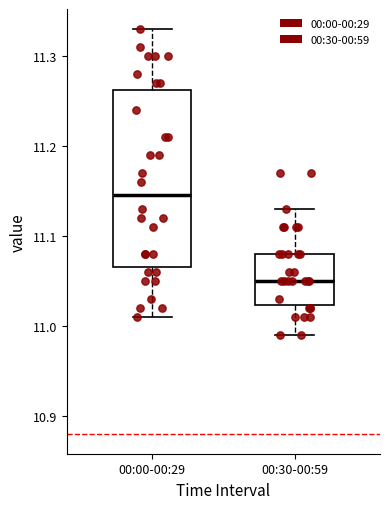

Reading left to right, read every box against the y-axis: the position of its median line, the range the box covers, and the ends of its whiskers. The values are not printed on the chart, so give them approximately, as read against the axis.

00:00-00:29: median 11.15, box 11.07 to 11.26, whiskers 11.01 to 11.33
00:30-00:59: median 11.05, box 11.02 to 11.08, whiskers 10.99 to 11.13